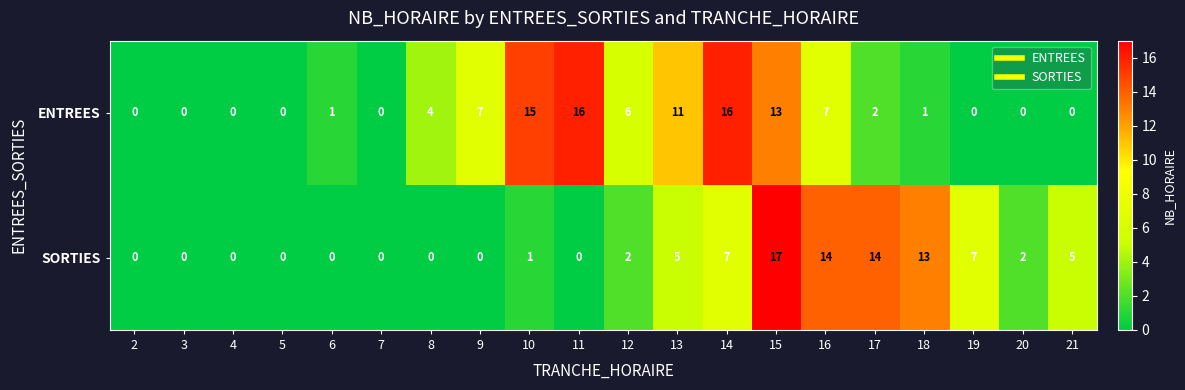

What is the difference between the SORTIES values at 6 and 16?

14